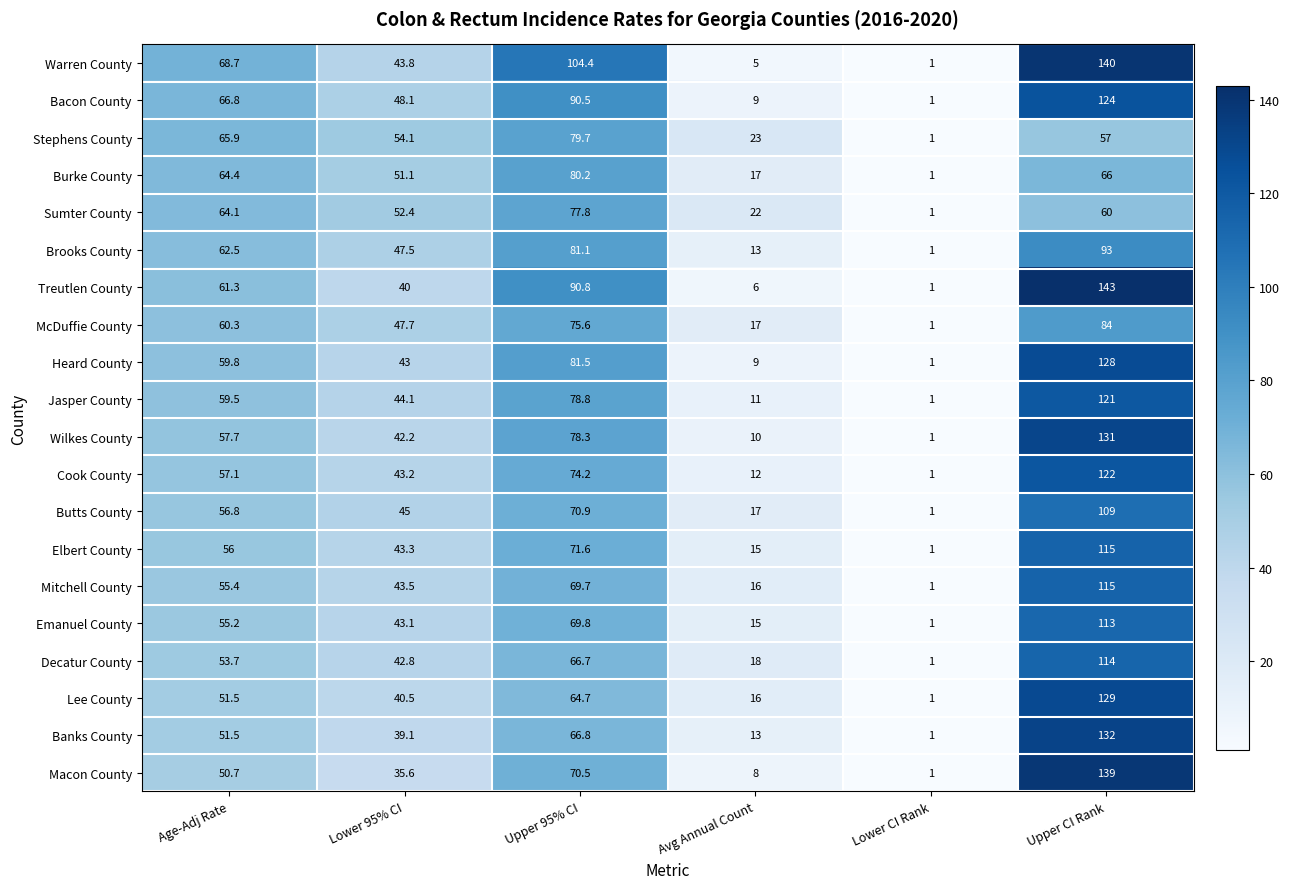

Which series has the largest total across all categories?

Warren County